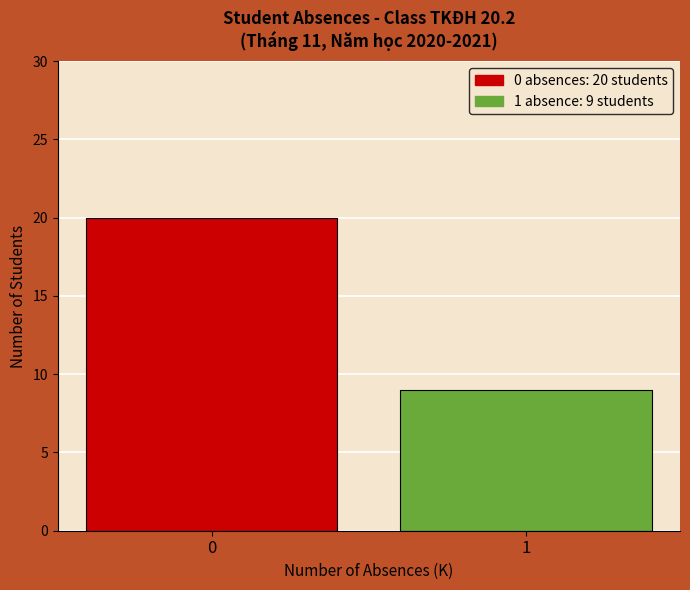

Reading left to right, list all the values displayed in this chart.

0=20	1=9